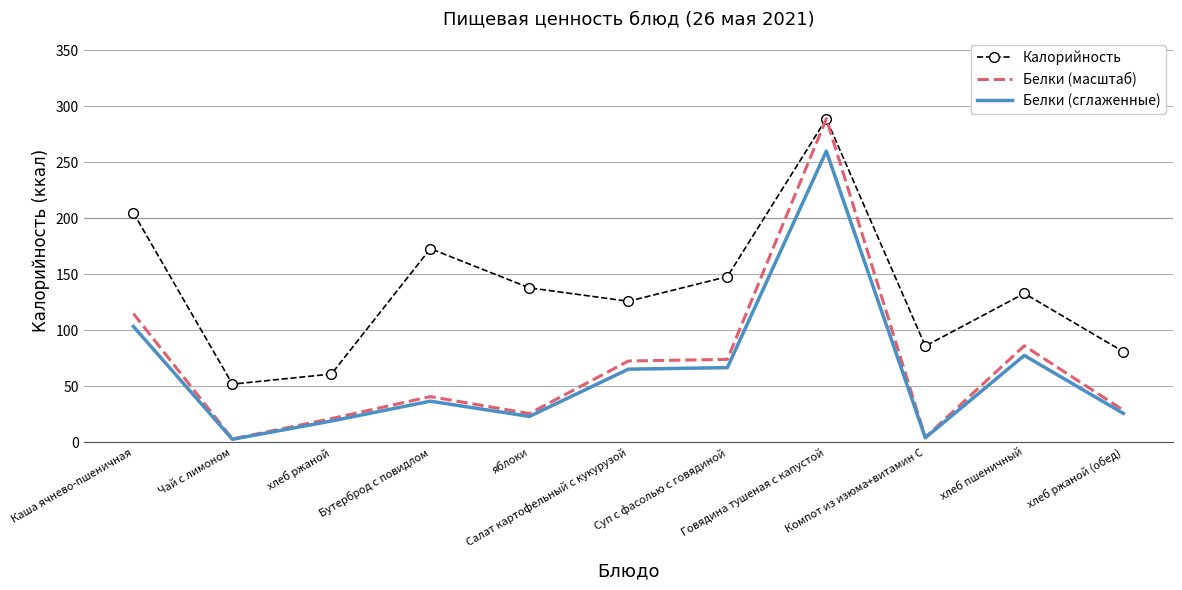

True or false: Калорийность and Белки (сглаженные) intersect in this chart.

False